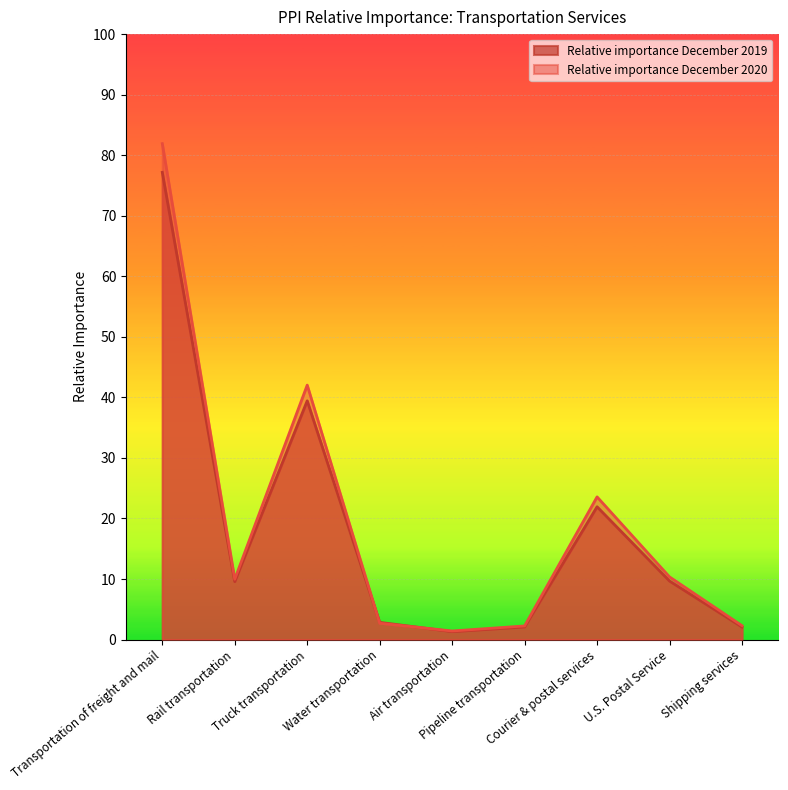

Does the chart display data point markers on the line(s)?

No